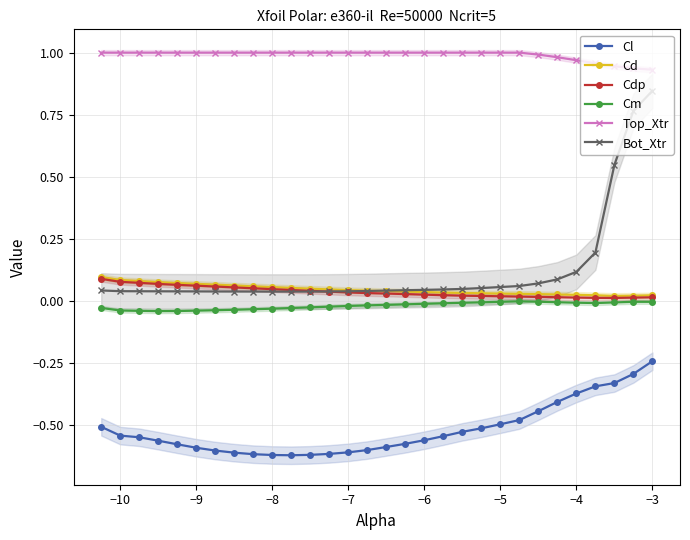

What is the value of the Cl point at the 26th from the left?

-0.4